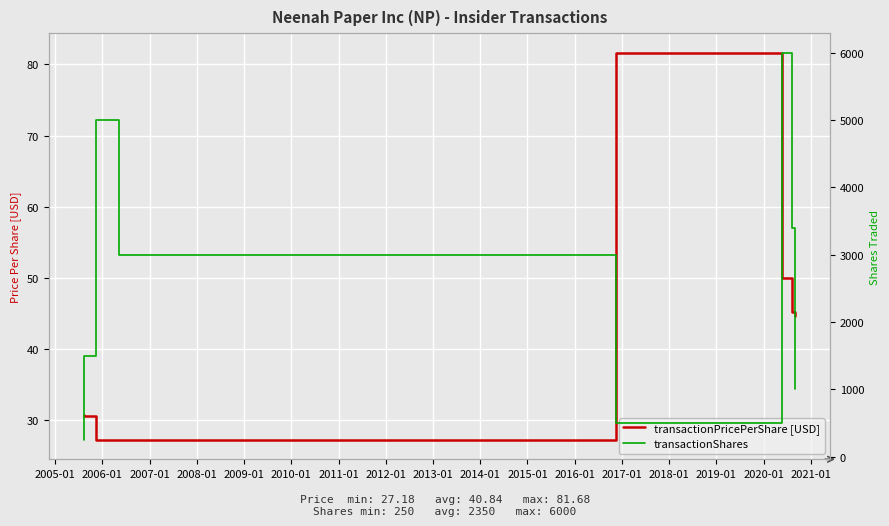

What is the difference between the second highest and second lowest values in the transactionShares series?

4500.0